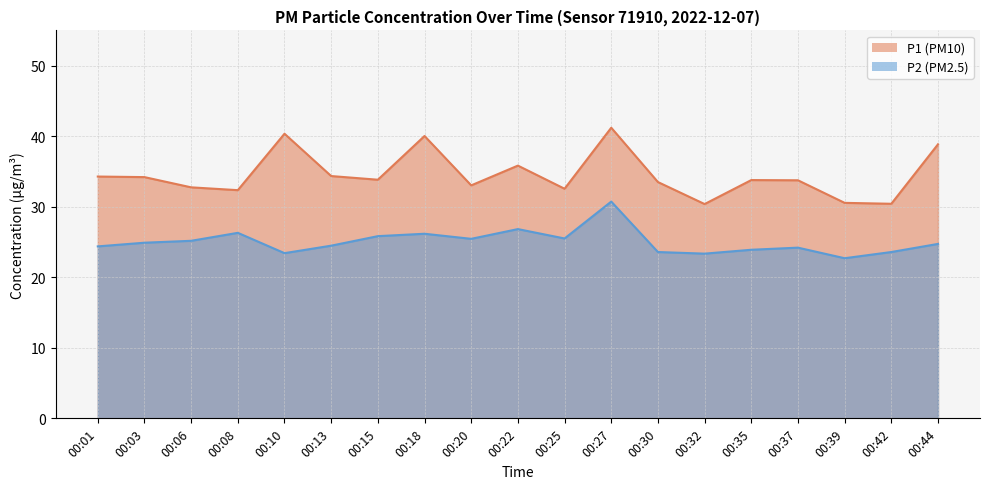

Rank the series by their maximum value, from highest to lowest.

P1, P2